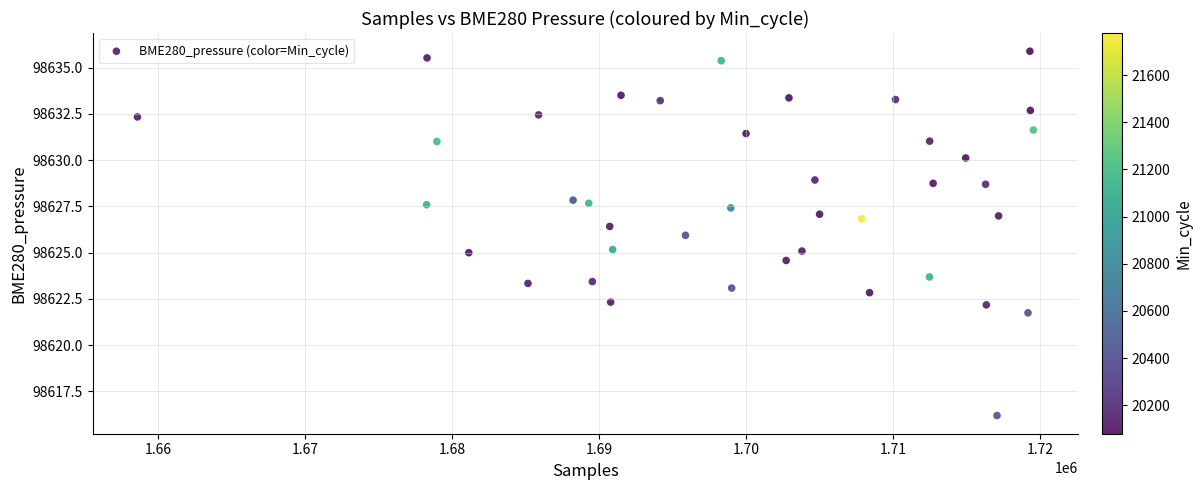

What is the range of X values (max minus min)?

60907.0